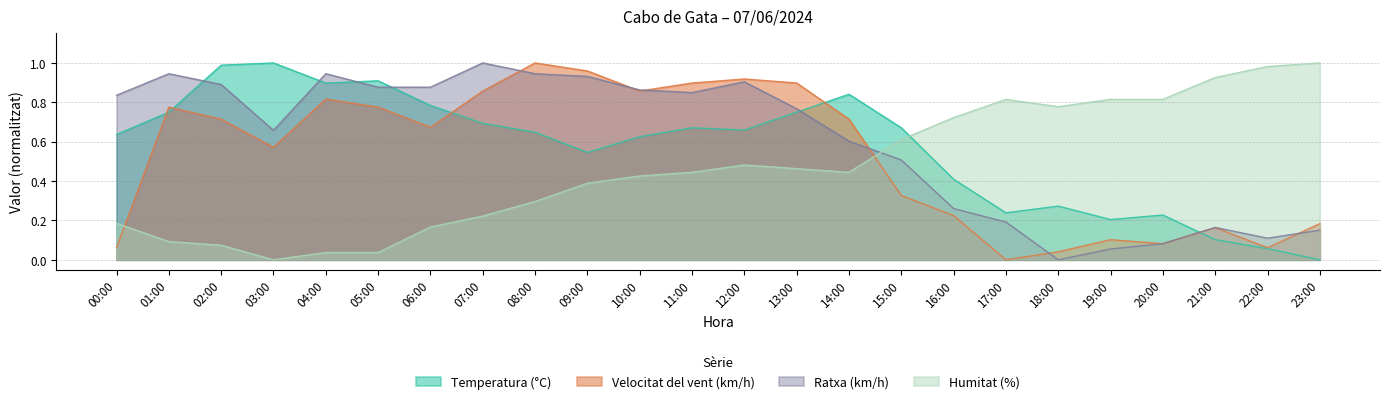

Is it true that Velocitat del vent (km/h) equals 0.4 at 12:00?

False